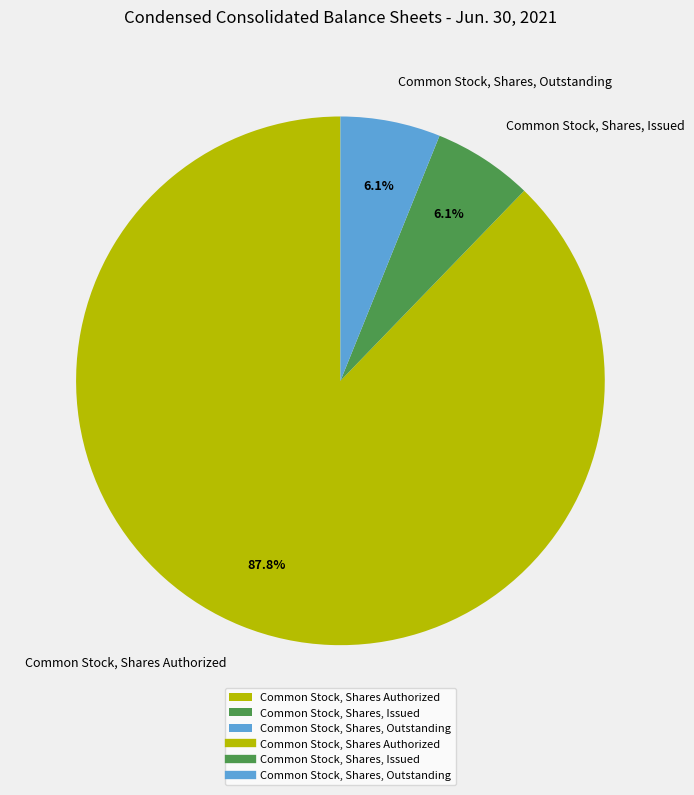

What is the majority slice?

Common Stock, Shares Authorized